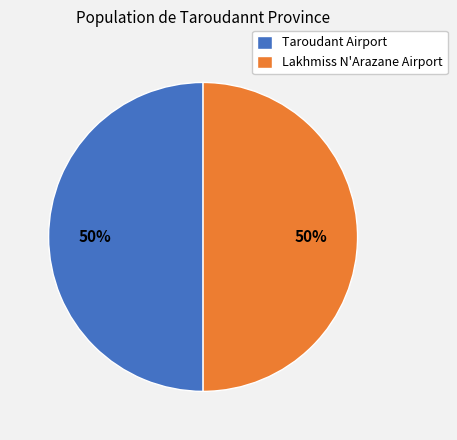

How many slices are in this pie chart?

2